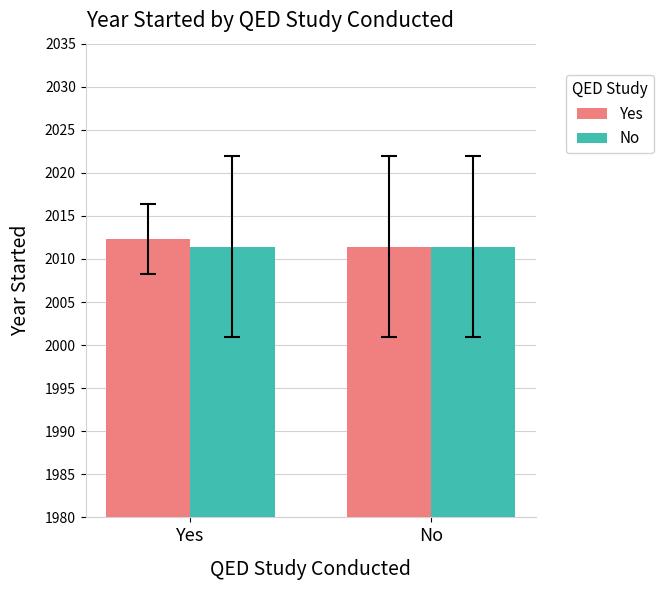

Which series has the largest range (max minus min)?

Yes